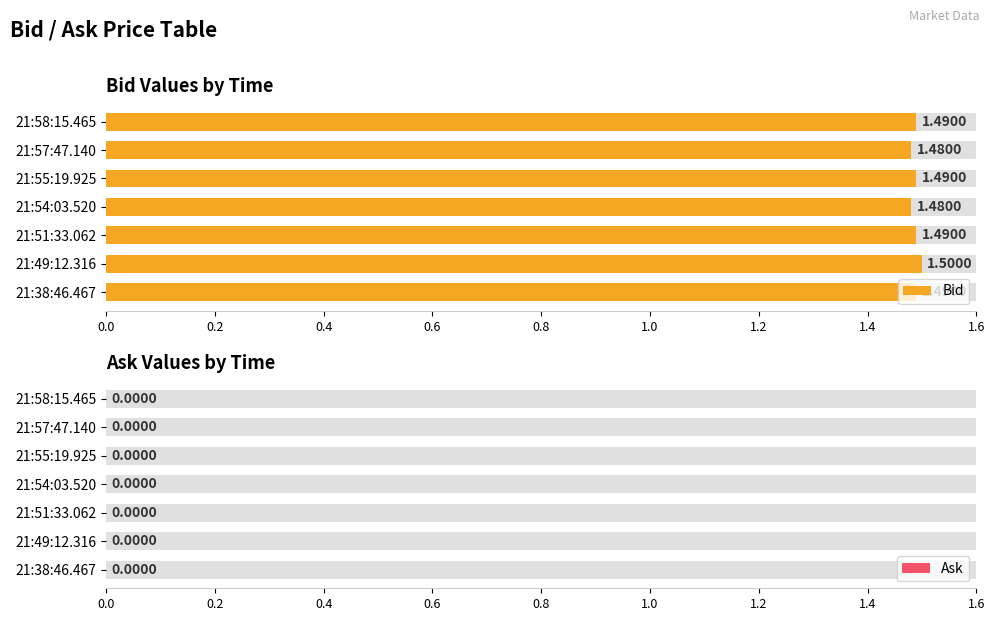

Is it true that Ask equals 1.1 at 0.4?

False